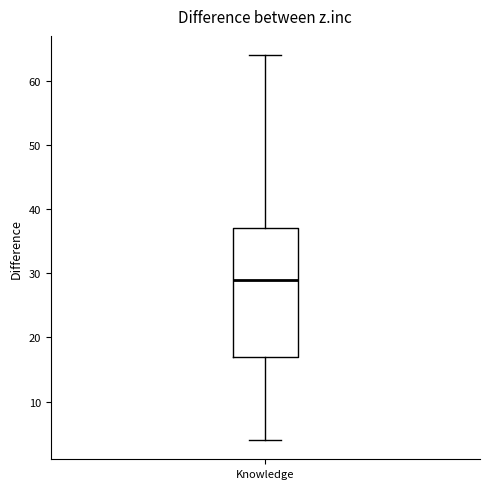

Transcribe this box plot: give where the median line is, the range the box spans, and where the two whiskers end, as read against the y-axis. The values are not printed on the chart, so give them approximately, as read against the axis.

median 29, box 17 to 37, whiskers 4 to 64